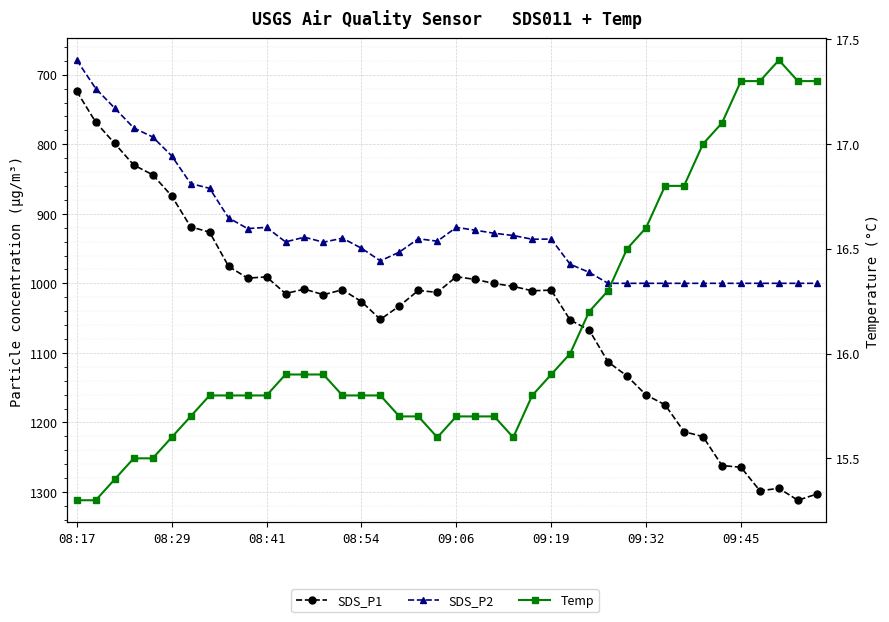

What position from the left is 08:29?

2